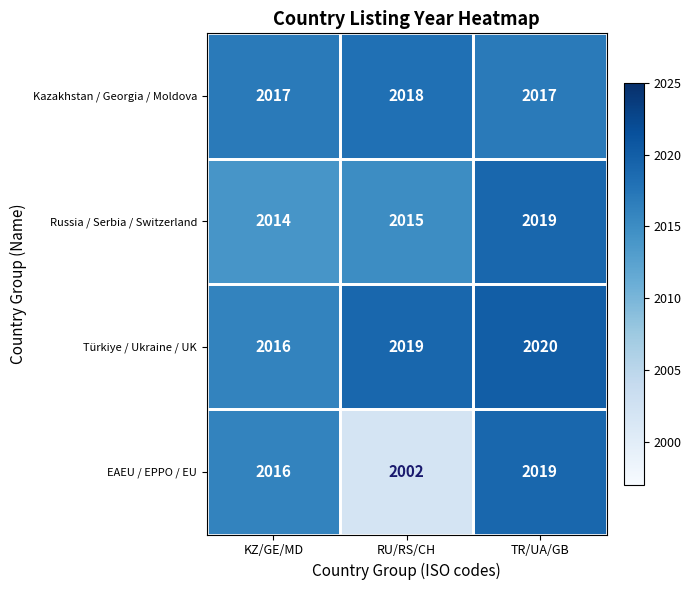

Is it true that Türkiye / Ukraine / UK equals 2020 at TR/UA/GB?

True